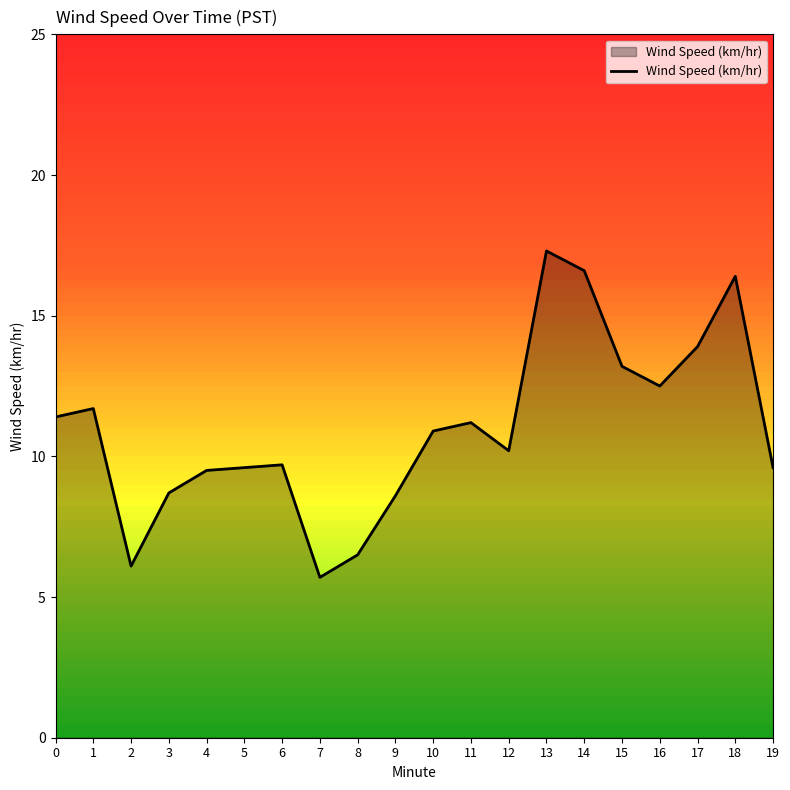

Is it true that the value at 2 is 6.1?

True